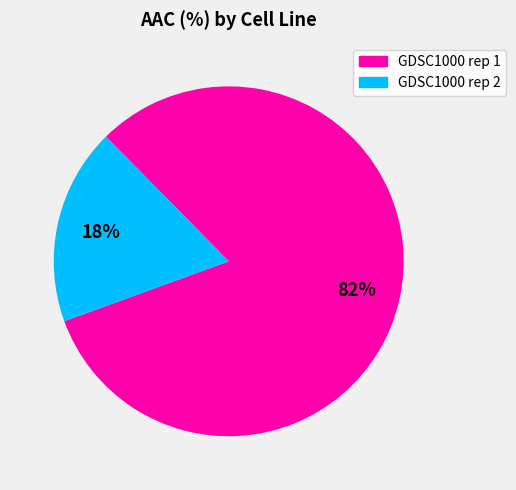

Count the number of slices in the pie.

2